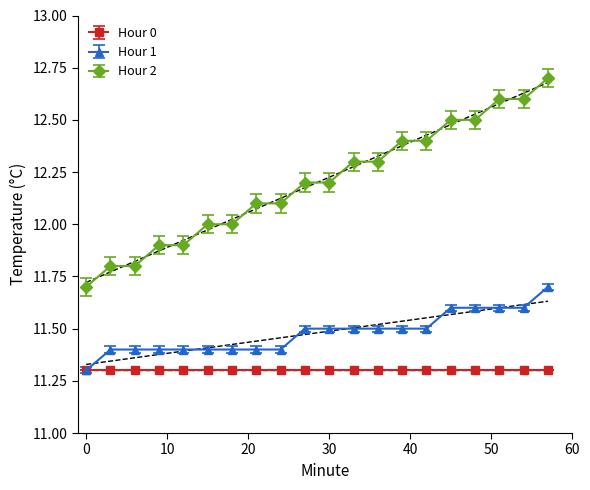

True or false: Hour 2 and Hour 1 cross at least once.

False